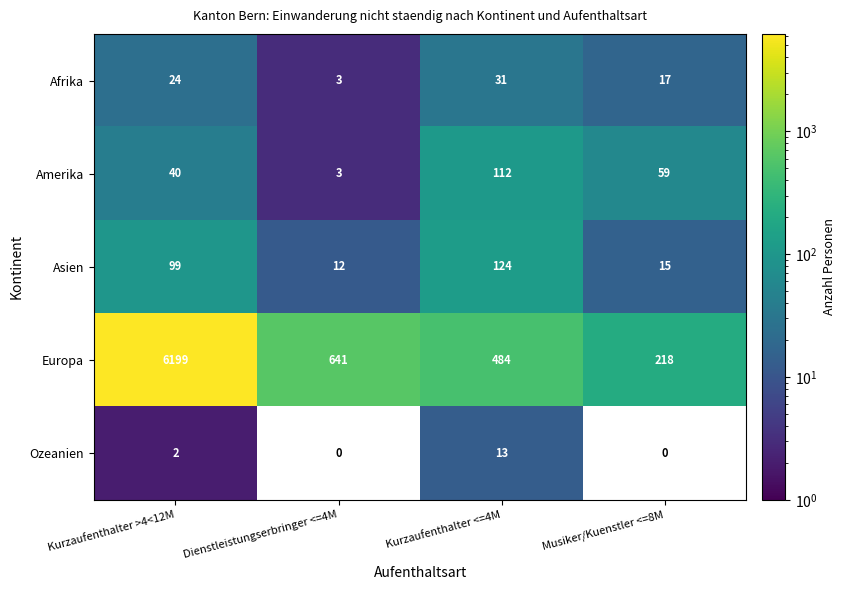

The Asien series shows 138.1 at Kurzaufenthalter >4<12M. True or false?

False